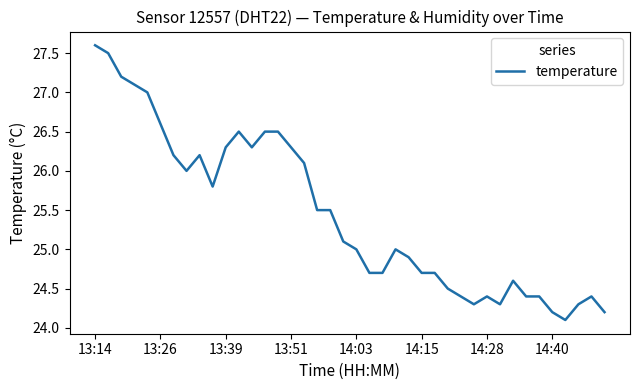

What is the minimum value shown in the chart?

24.1